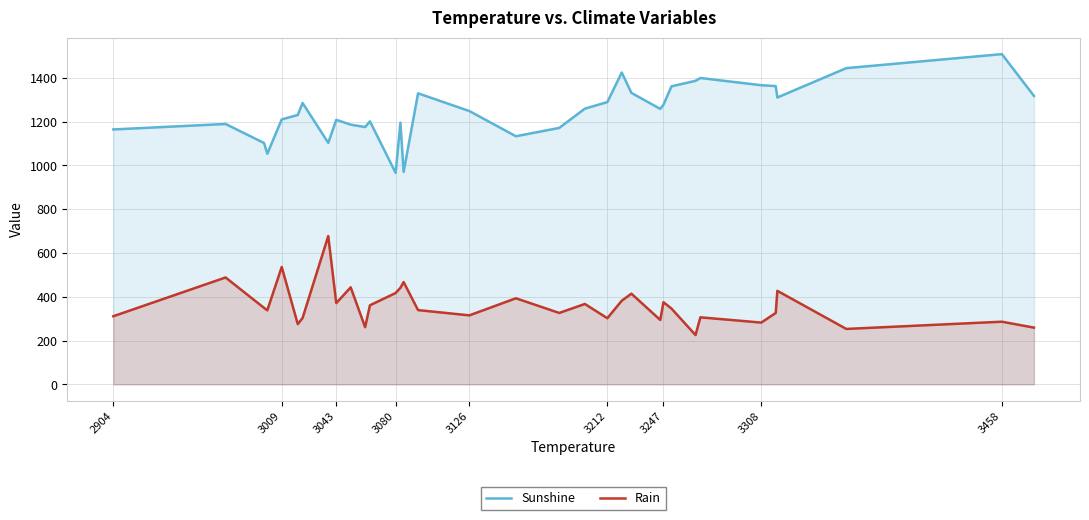

What is the label of the 34th point from the right?

2904